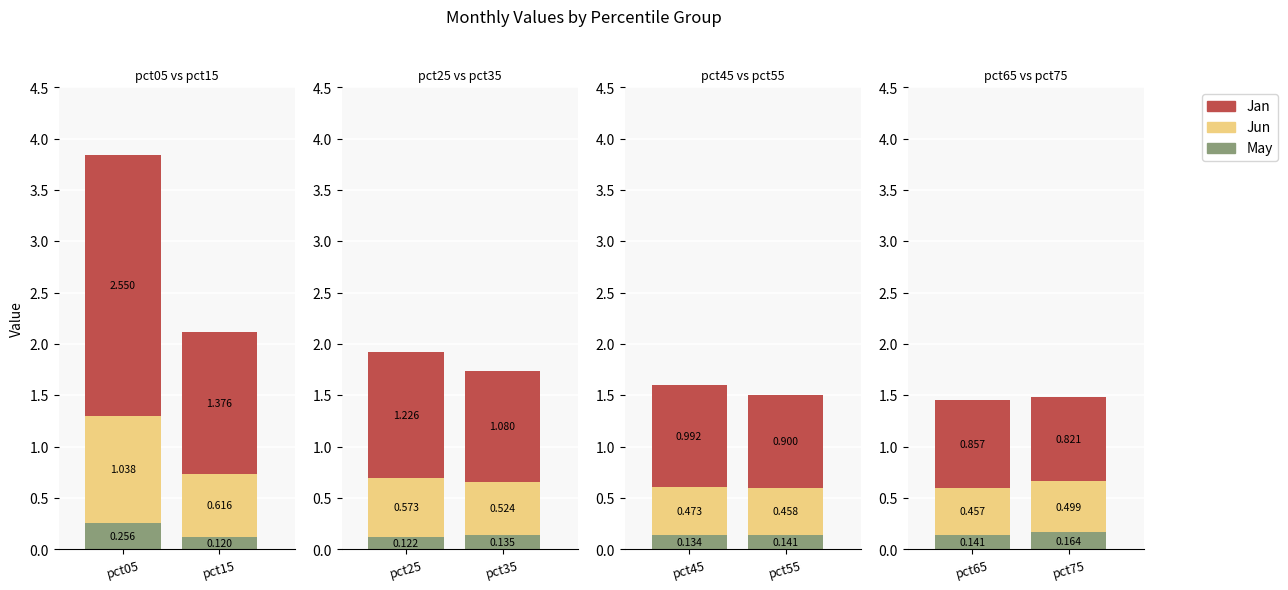

Which series has the largest total across all categories?

Jan